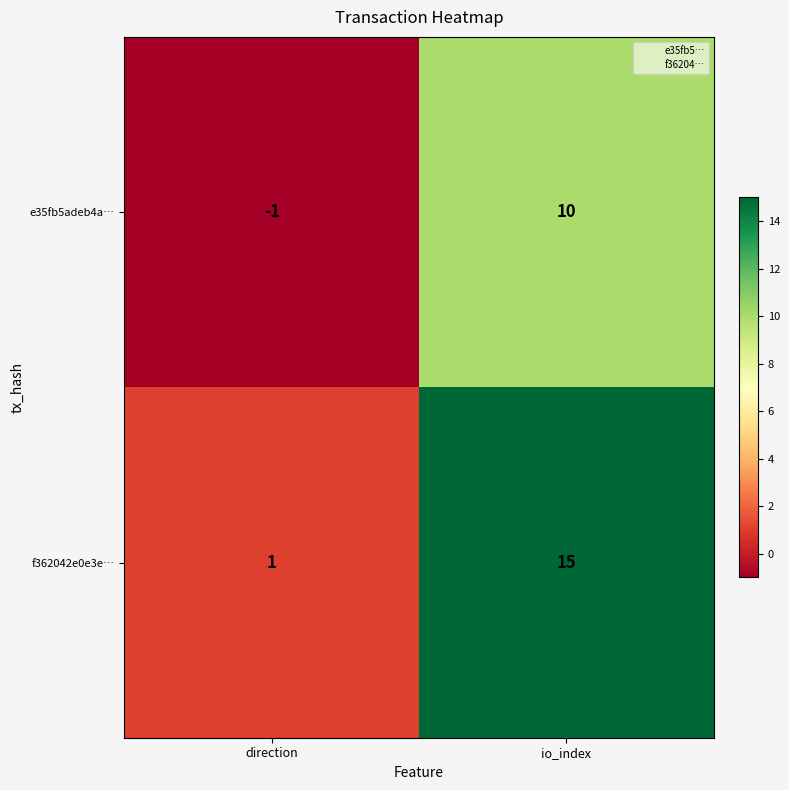

Which series has the widest spread of values?

f362042e0e3e…